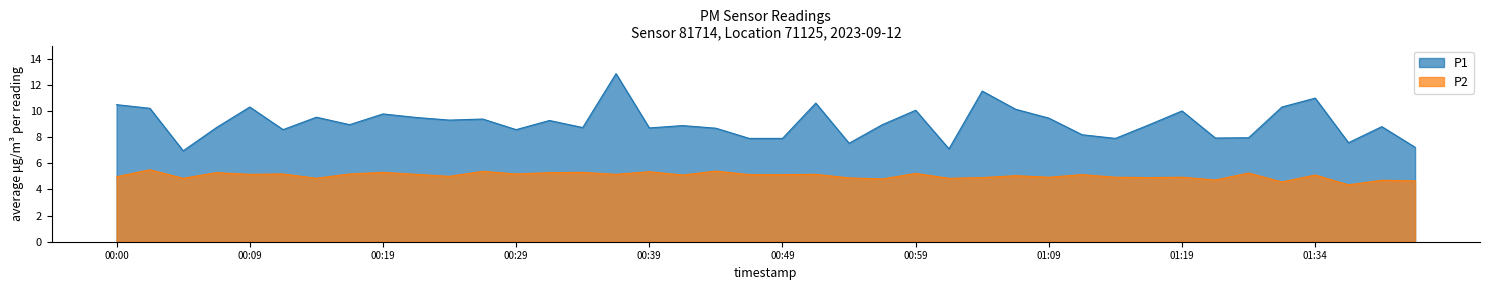

List the series in order of their overall mean, highest first.

P1, P2